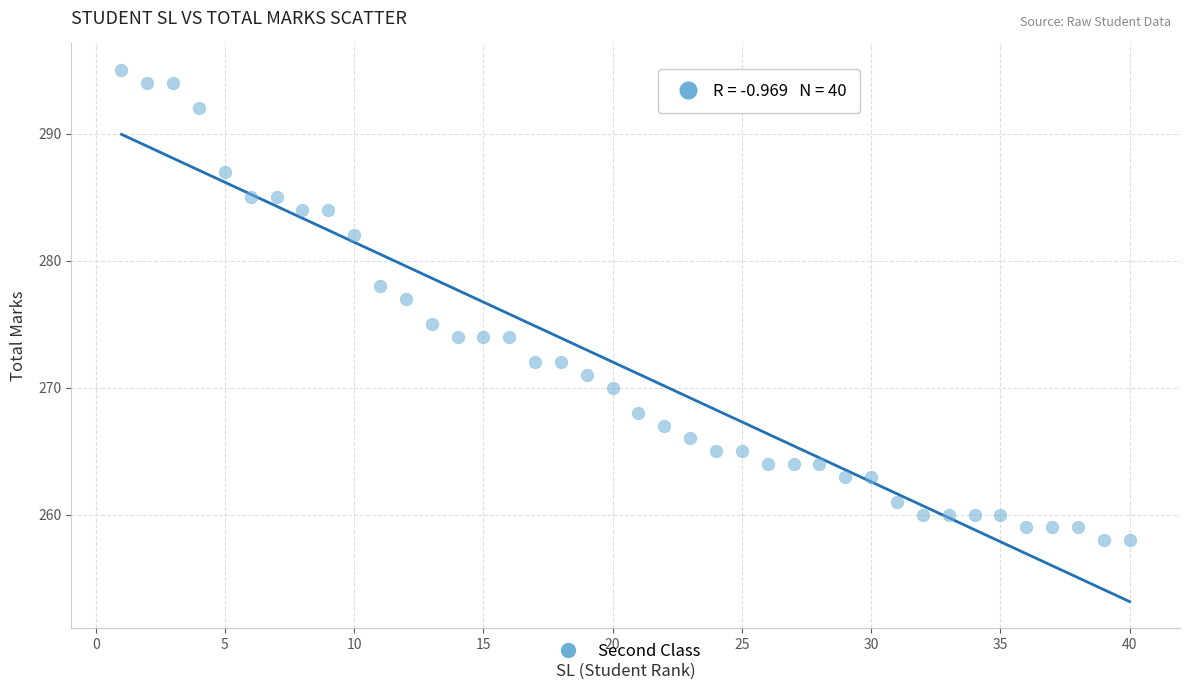

What is the range of Y values (max minus min)?

37